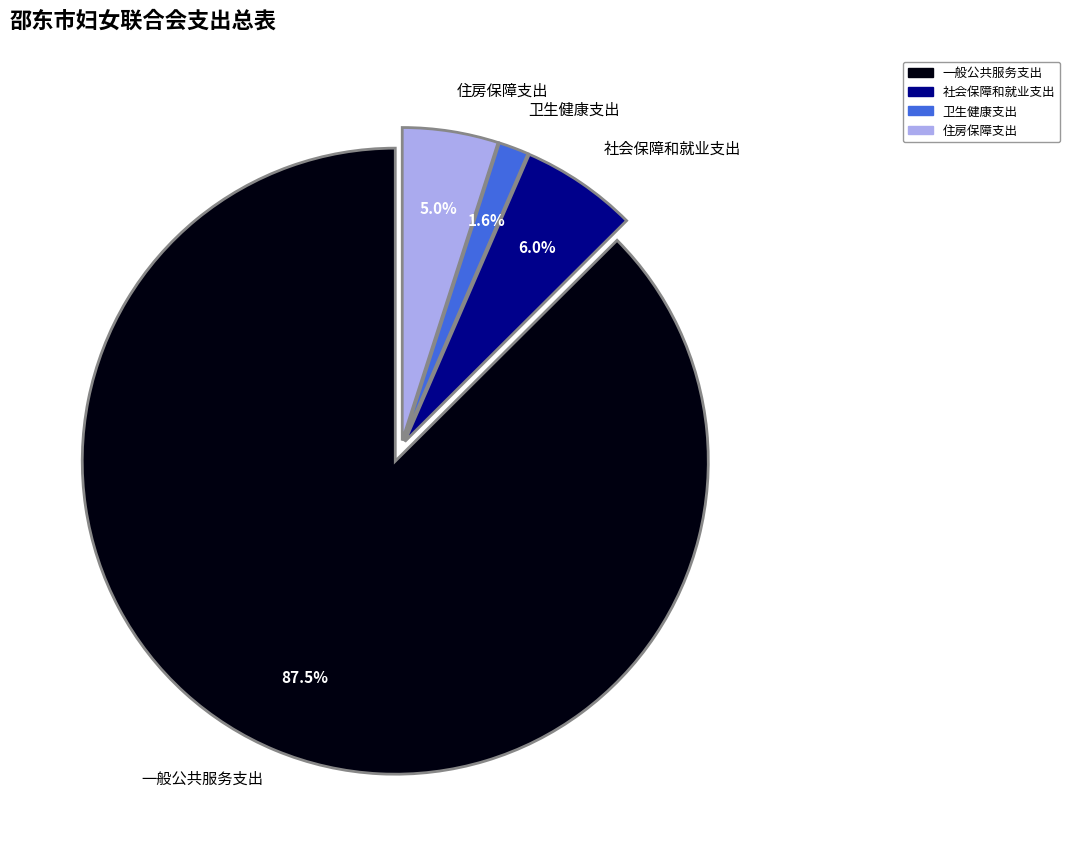

Between 住房保障支出 and 社会保障和就业支出, which is larger?

社会保障和就业支出